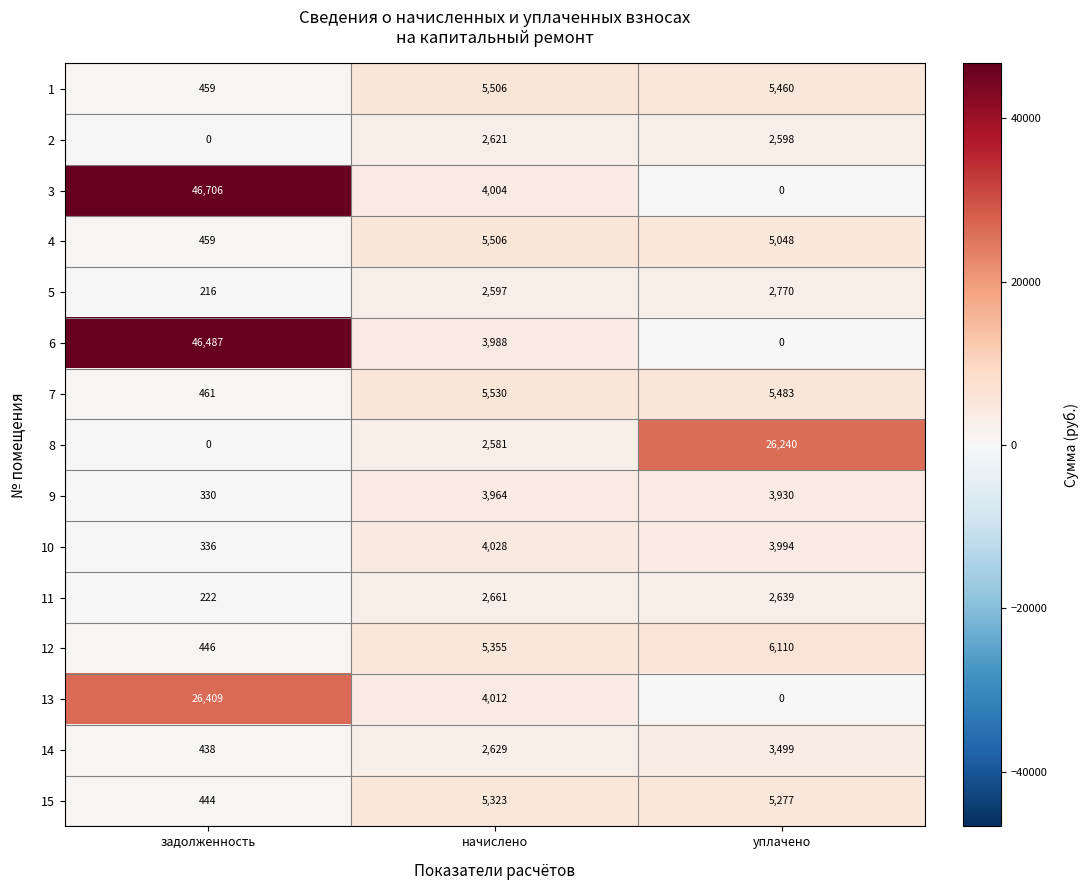

At which category is the sum across all series the highest?

задолженность